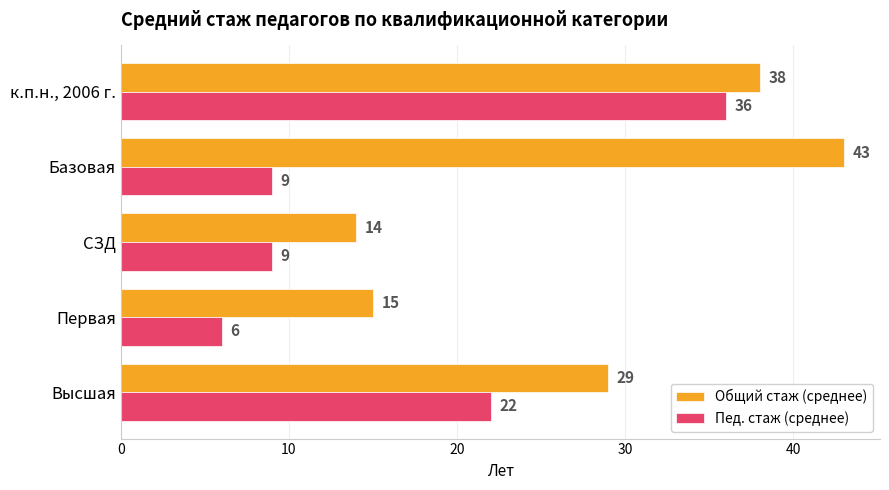

How many Пед. стаж (среднее) values are between 9 and 22?

3